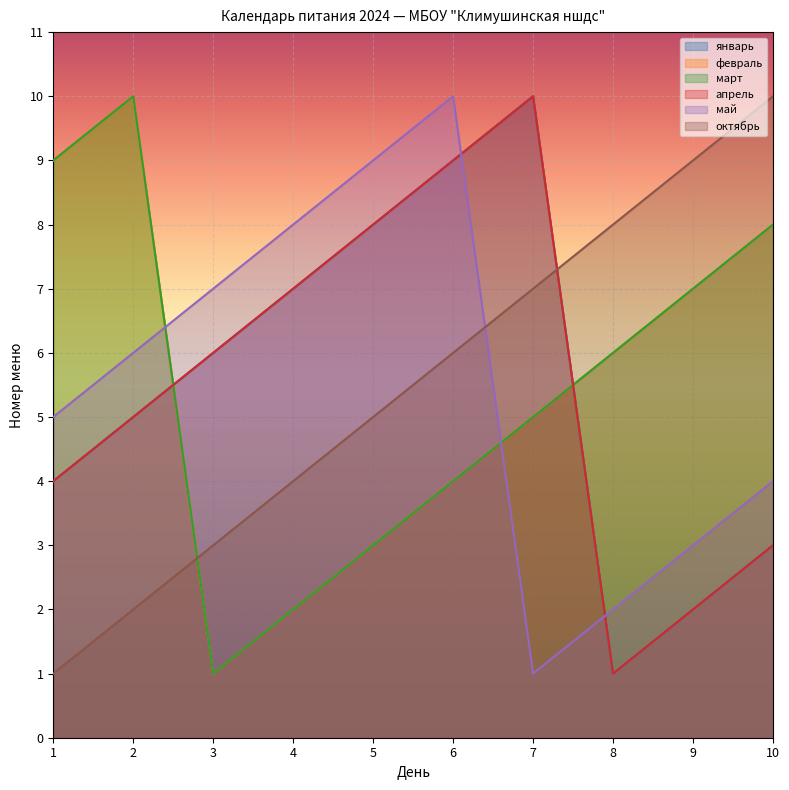

Reading left to right, list all the values displayed in this chart.

январь: 1=4	2=5	3=6	4=7	5=8	6=9	7=10	8=1	9=2	10=3
февраль: 1=9	2=10	3=1	4=2	5=3	6=4	7=5	8=6	9=7	10=8
март: 1=9	2=10	3=1	4=2	5=3	6=4	7=5	8=6	9=7	10=8
апрель: 1=4	2=5	3=6	4=7	5=8	6=9	7=10	8=1	9=2	10=3
май: 1=5	2=6	3=7	4=8	5=9	6=10	7=1	8=2	9=3	10=4
октябрь: 1=1	2=2	3=3	4=4	5=5	6=6	7=7	8=8	9=9	10=10